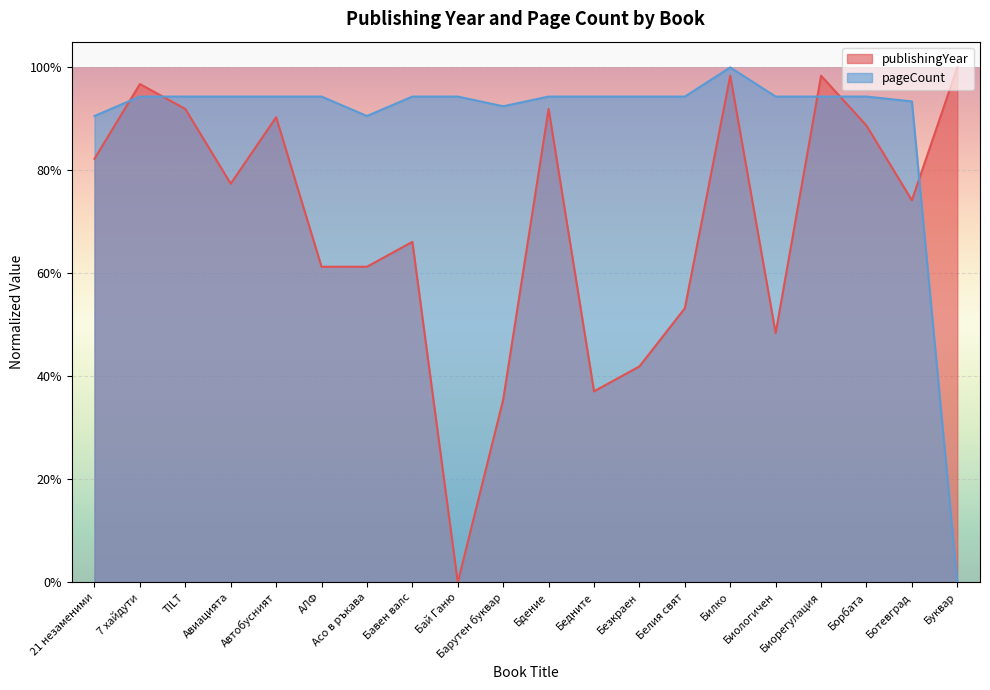

At which category is the sum across all series the highest?

Билко